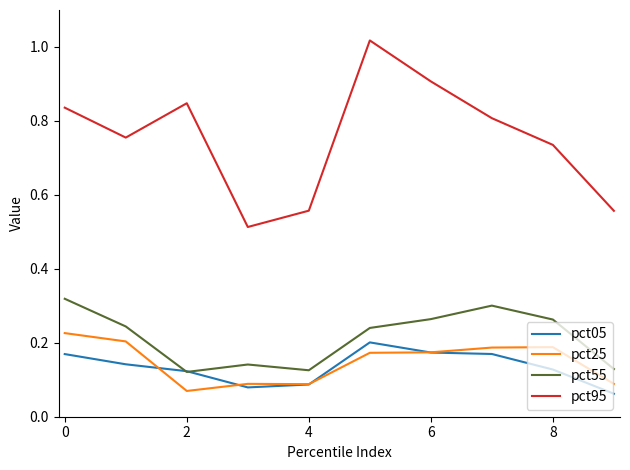

True or false: pct25 and pct55 intersect in this chart.

False